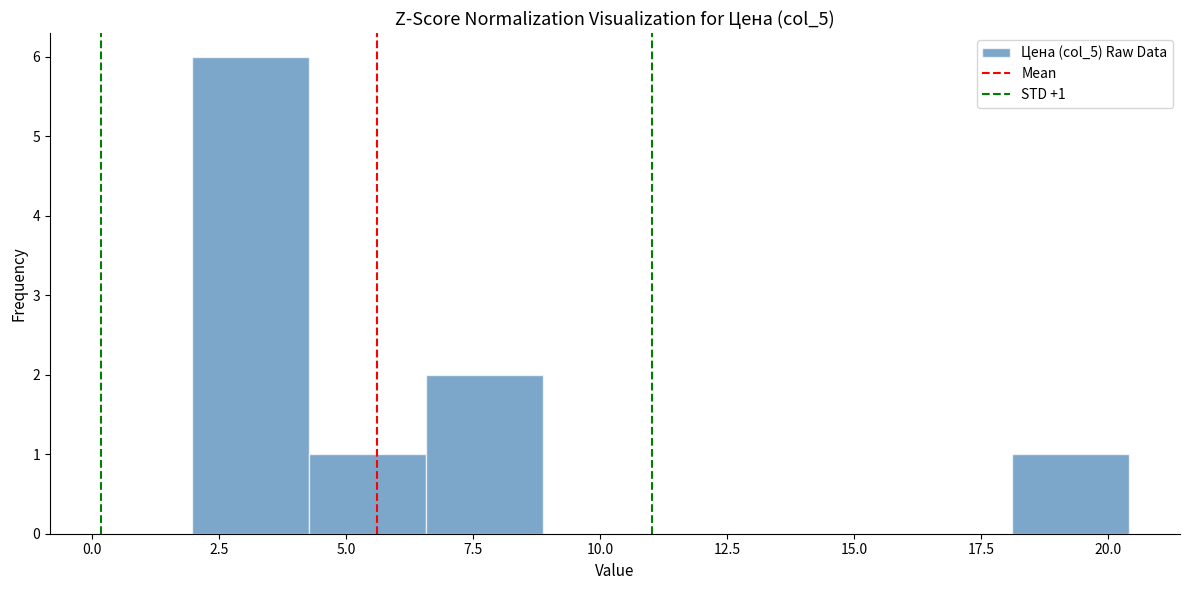

Which range on the x-axis has the tallest bar?

2.0 to 4.5